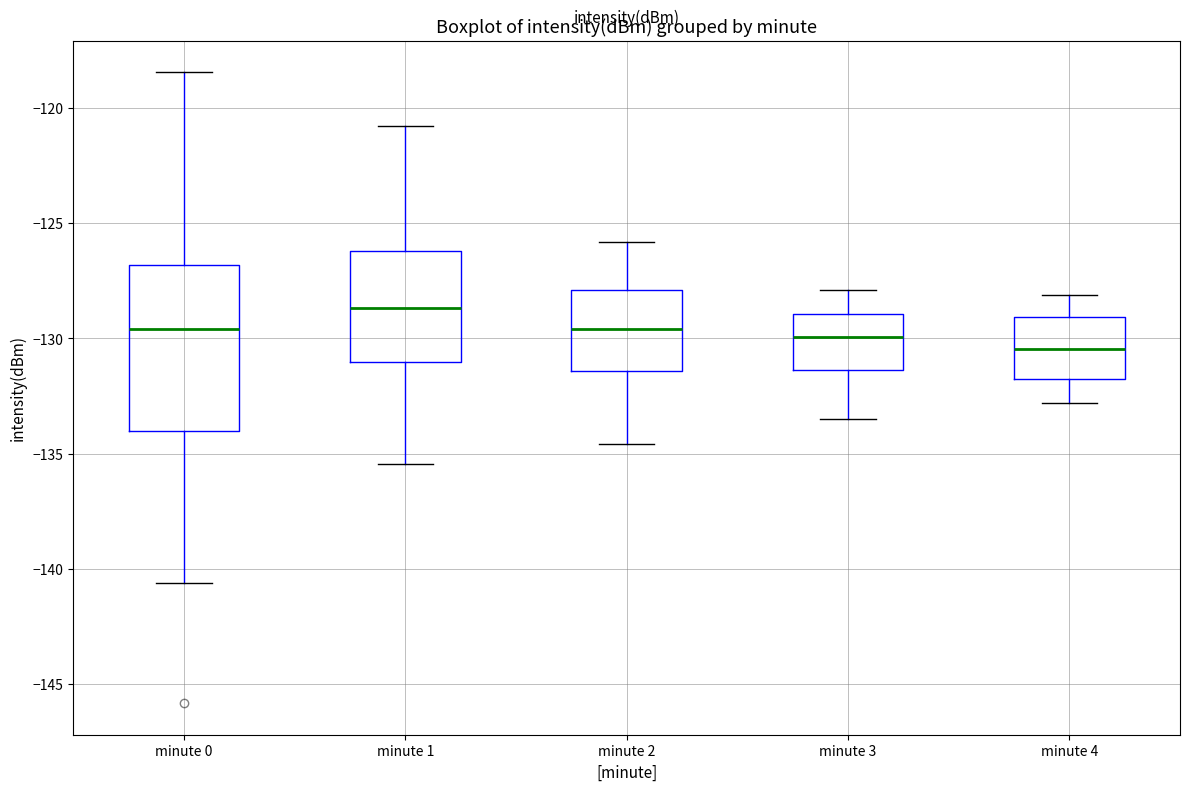

Reading left to right, transcribe this box plot: for each box, give where its median line is, the range the box spans, and where its two whiskers end, as read against the y-axis. The values are not printed on the chart, so give them approximately, as read against the axis.

minute 0: median -129.5, box -134.0 to -127.0, whiskers -140.5 to -118.5
minute 1: median -128.5, box -131.0 to -126.0, whiskers -135.5 to -121.0
minute 2: median -129.5, box -131.5 to -128.0, whiskers -134.5 to -126.0
minute 3: median -130.0, box -131.5 to -129.0, whiskers -133.5 to -128.0
minute 4: median -130.5, box -132.0 to -129.0, whiskers -133.0 to -128.0